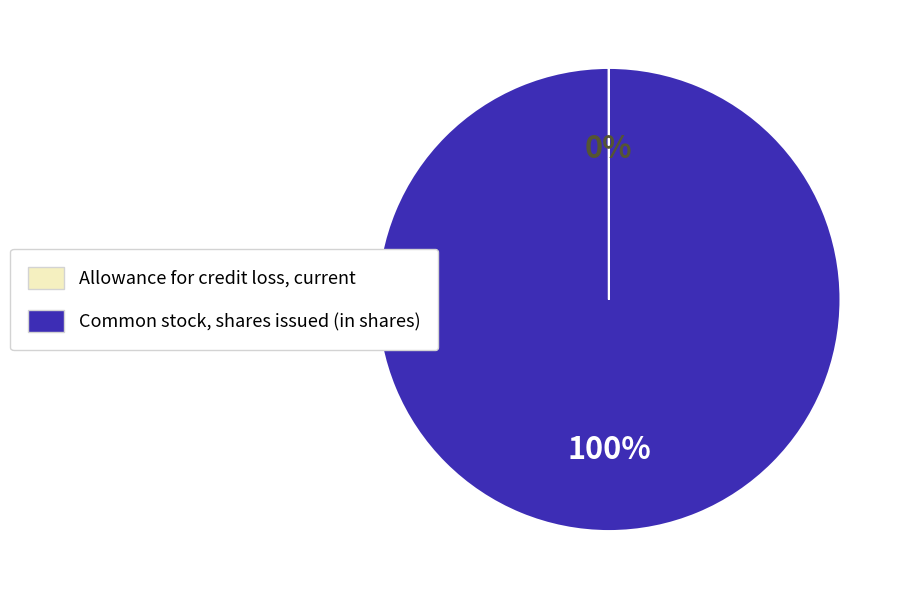

Which slice represents more than half of the pie?

Common stock, shares issued (in shares)